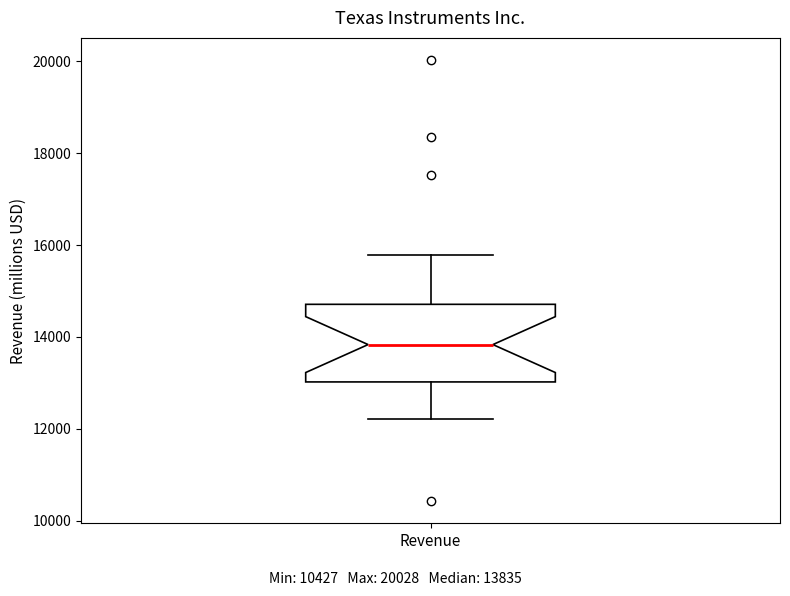

Transcribe this box plot: give where the median line is, the range the box spans, and where the two whiskers end, as read against the y-axis. The values are not printed on the chart, so give them approximately, as read against the axis.

median 13800, box 13000 to 14800, whiskers 12200 to 15800